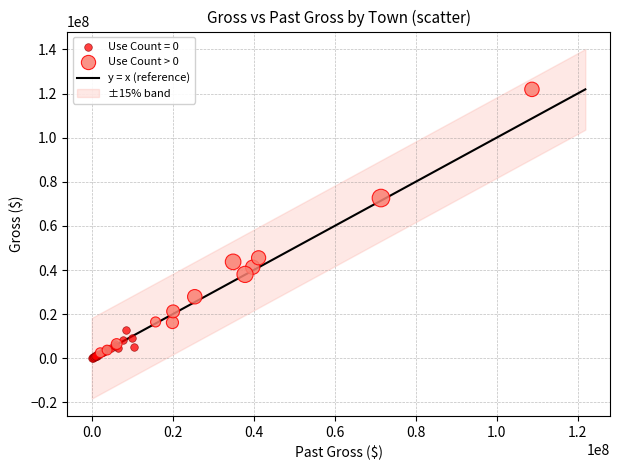

Which series reaches the minimum Y coordinate?

Use Count = 0